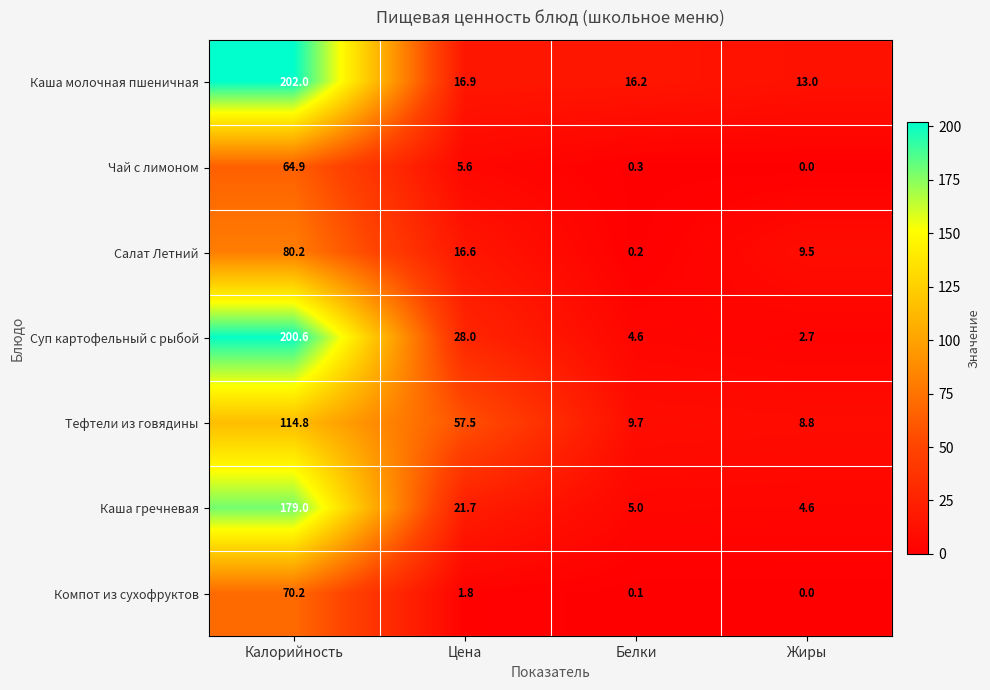

Which series has the largest range (max minus min)?

Суп картофельный с рыбой